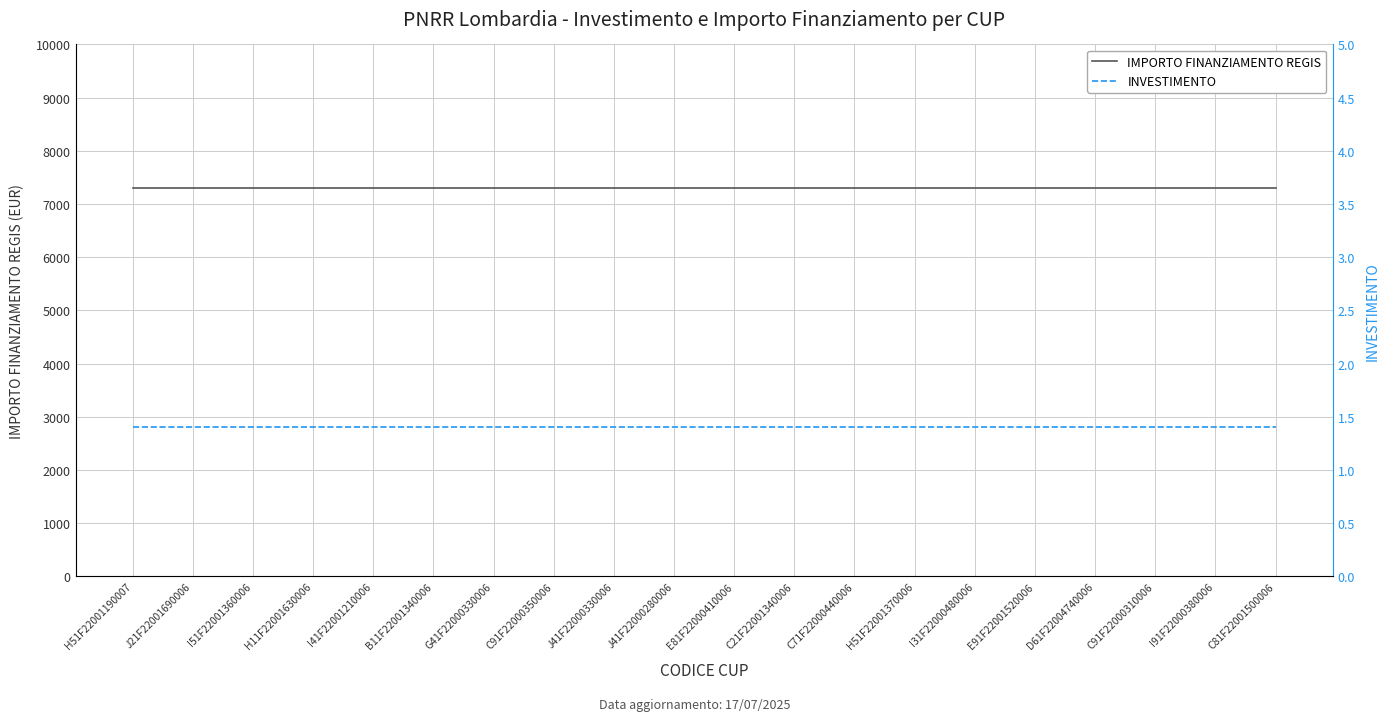

True or false: IMPORTO FINANZIAMENTO REGIS and INVESTIMENTO cross at least once.

False